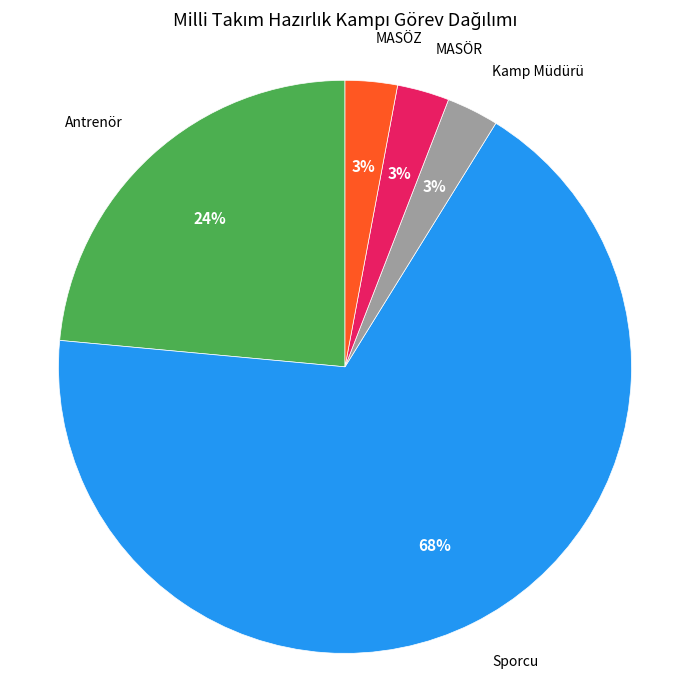

To the nearest percent, what is the average slice percentage?

20%